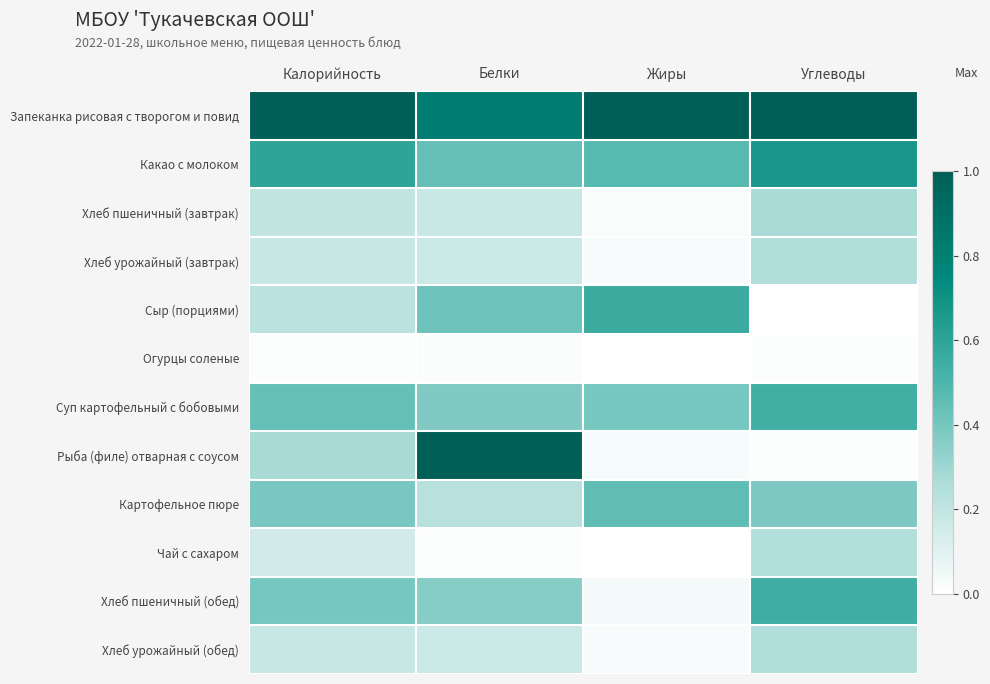

Which series has the largest range (max minus min)?

Рыба (филе) отварная с соусом